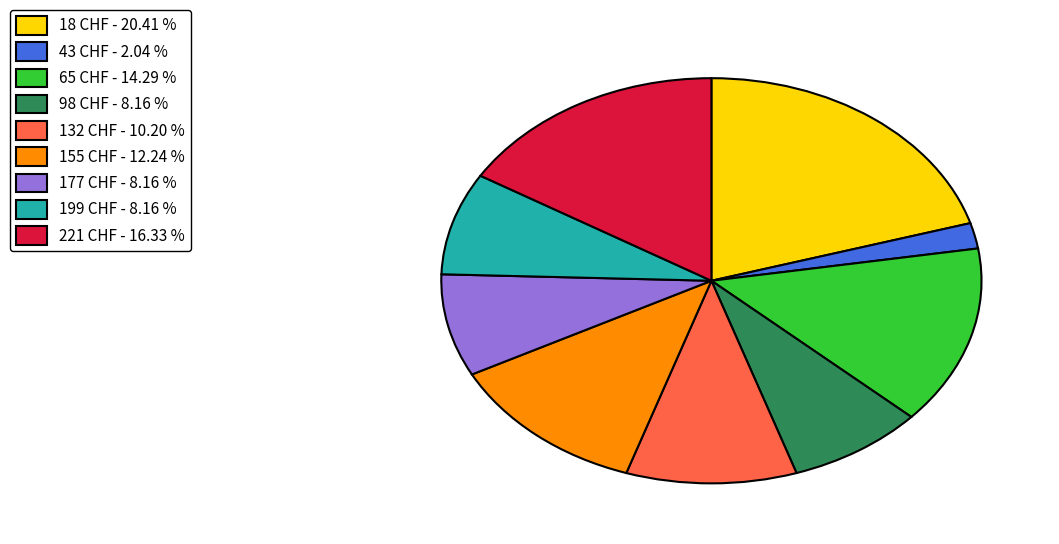

Is there any slice that represents more than half of the pie?

No